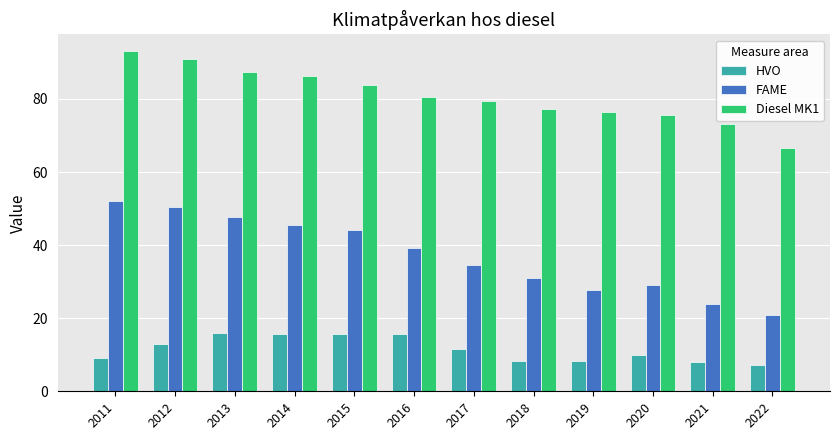

The Diesel MK1 series shows 38.1 at 2012. True or false?

False